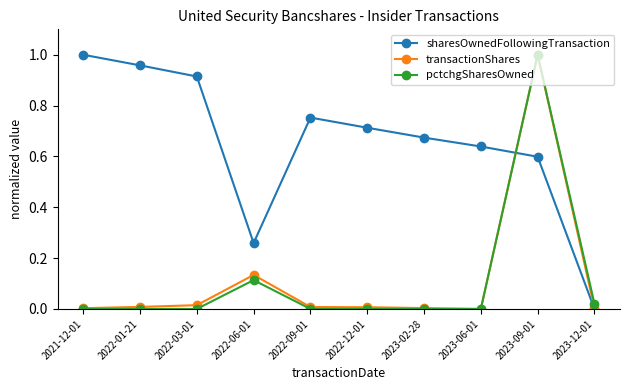

Which series changed the most between 2022-06-01 and 2023-12-01?

sharesOwnedFollowingTransaction